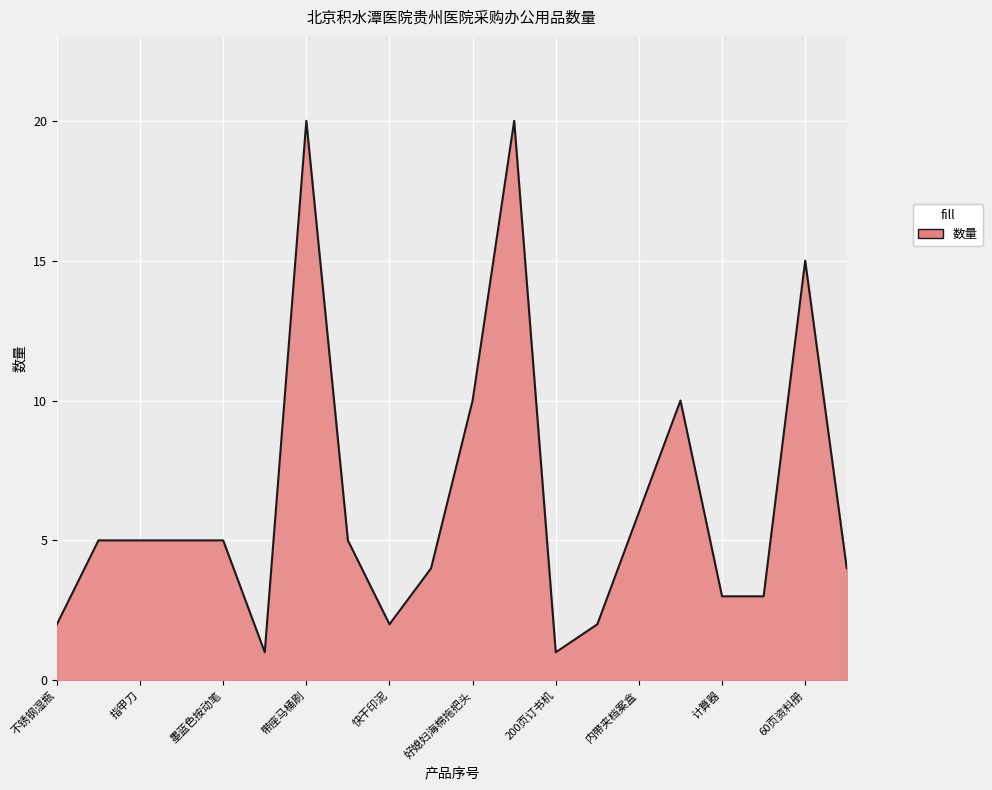

What is the greatest value displayed?

20